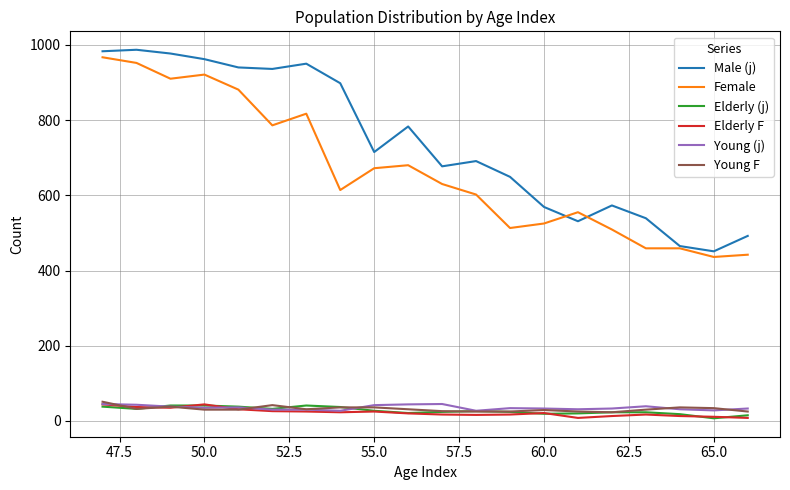

Which series has the largest total across all categories?

Male (j)